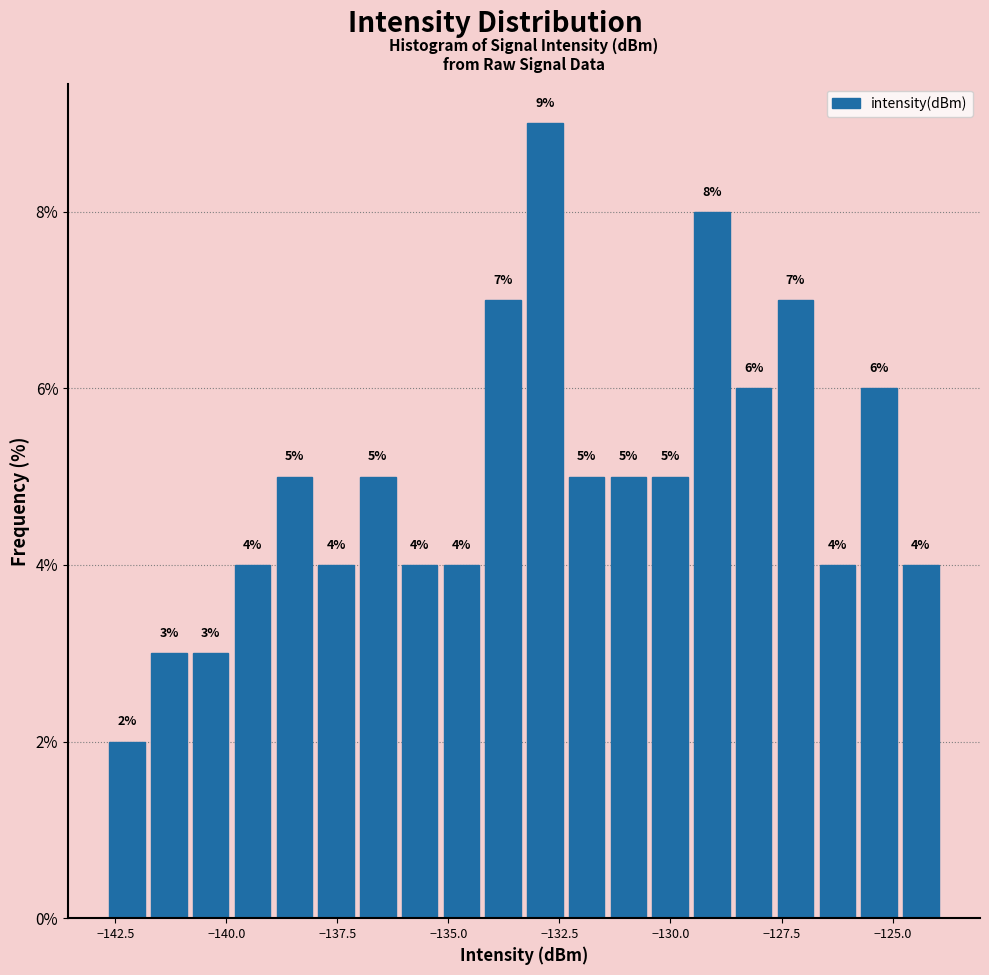

Read against the x-axis, roughly where is the centre of the tallest bar?

-133.0